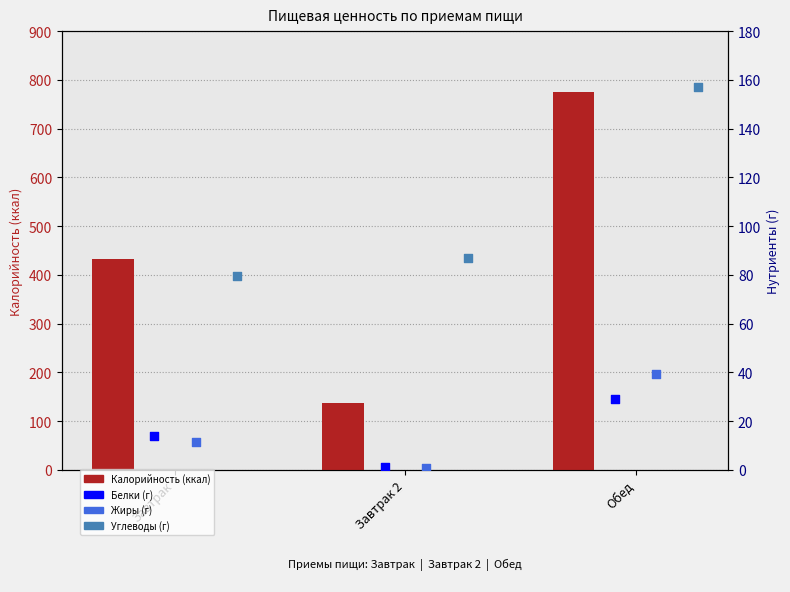

What is the total value across all series at Обед?

999.7